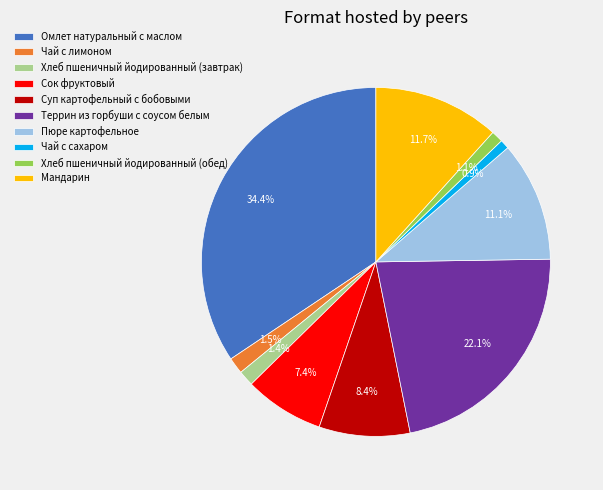

How many segments does this pie chart have?

10